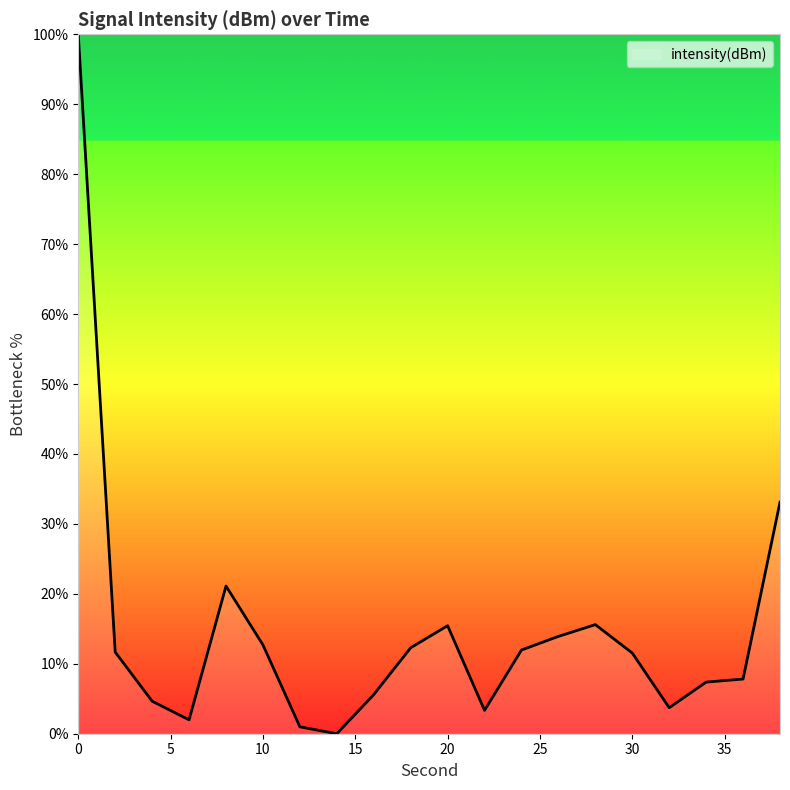

What is the greatest value displayed?

100.0